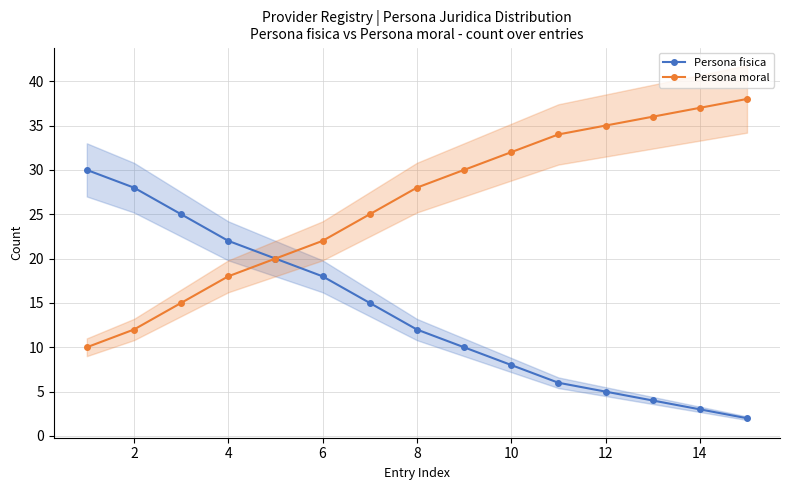

What is the sum of the Persona fisica values at 8 and 14?

15